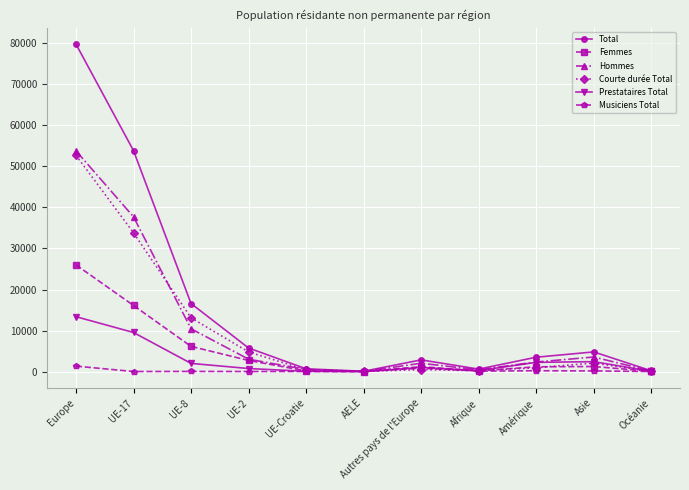

True or false: Hommes has more than 0 interior local peaks.

True